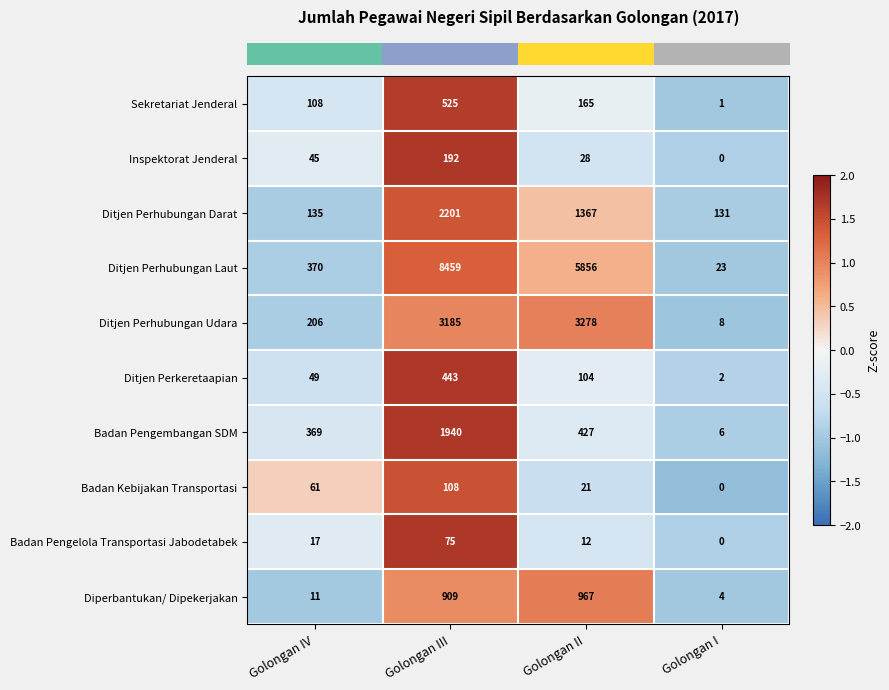

At which category is the sum across all series the highest?

Golongan III